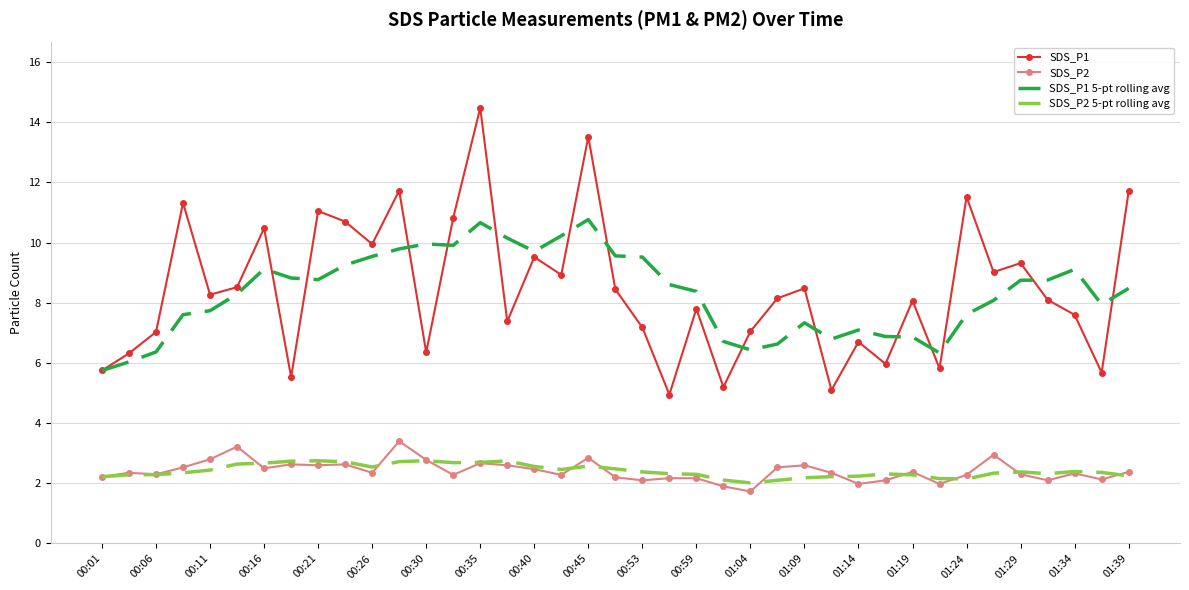

What is the lowest value of the SDS_P2 5-pt rolling avg series?

2.0